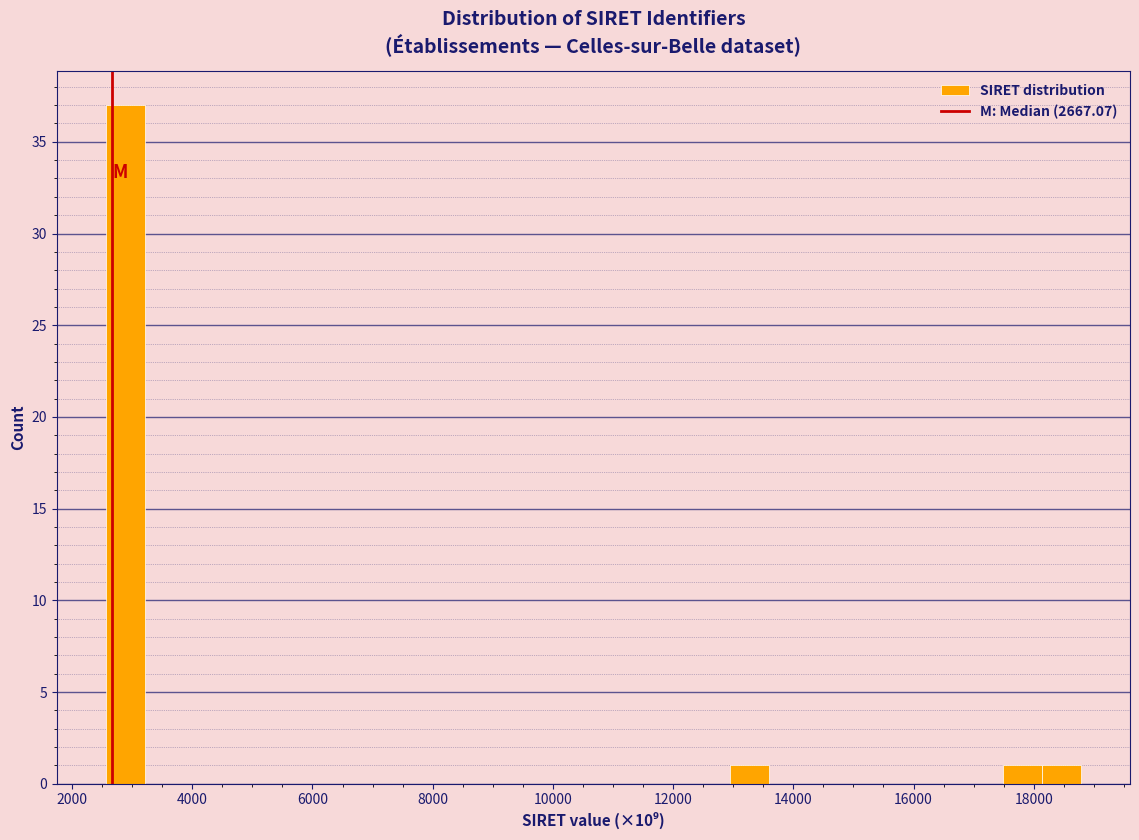

Read against the x-axis, roughly where is the centre of the tallest bar?

2800